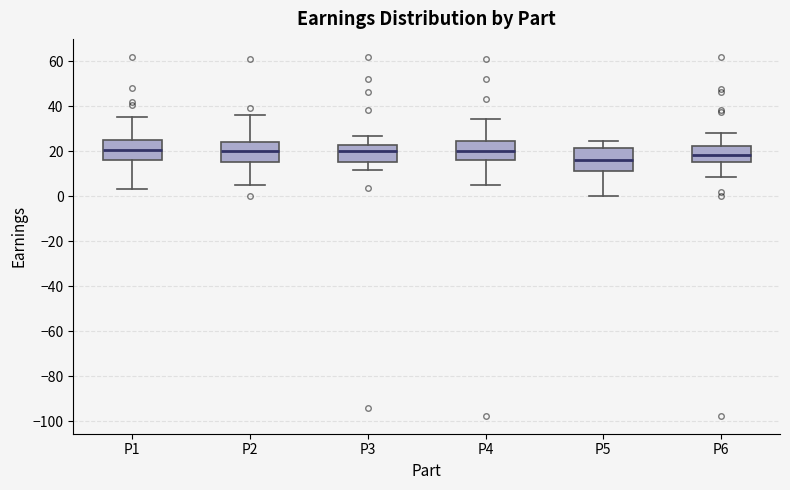

Reading left to right, transcribe this box plot: for each box, give where its median line is, the range the box spans, and where its two whiskers end, as read against the y-axis. The values are not printed on the chart, so give them approximately, as read against the axis.

P1: median 20, box 16 to 26, whiskers 4 to 36
P2: median 20, box 16 to 24, whiskers 4 to 36
P3: median 20, box 16 to 22, whiskers 12 to 26
P4: median 20, box 16 to 24, whiskers 4 to 34
P5: median 16, box 12 to 22, whiskers 0 to 24
P6: median 18, box 16 to 22, whiskers 8 to 28